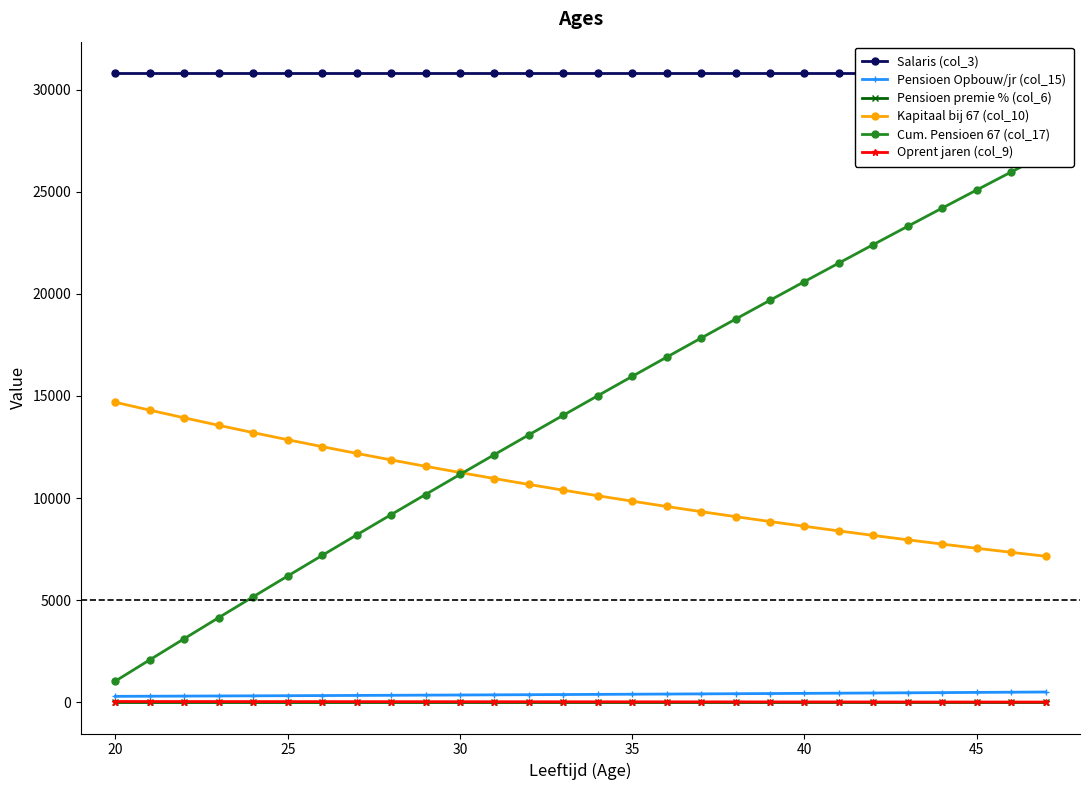

True or false: Pensioen premie % (col_6) and Pensioen Opbouw/jr (col_15) intersect in this chart.

False